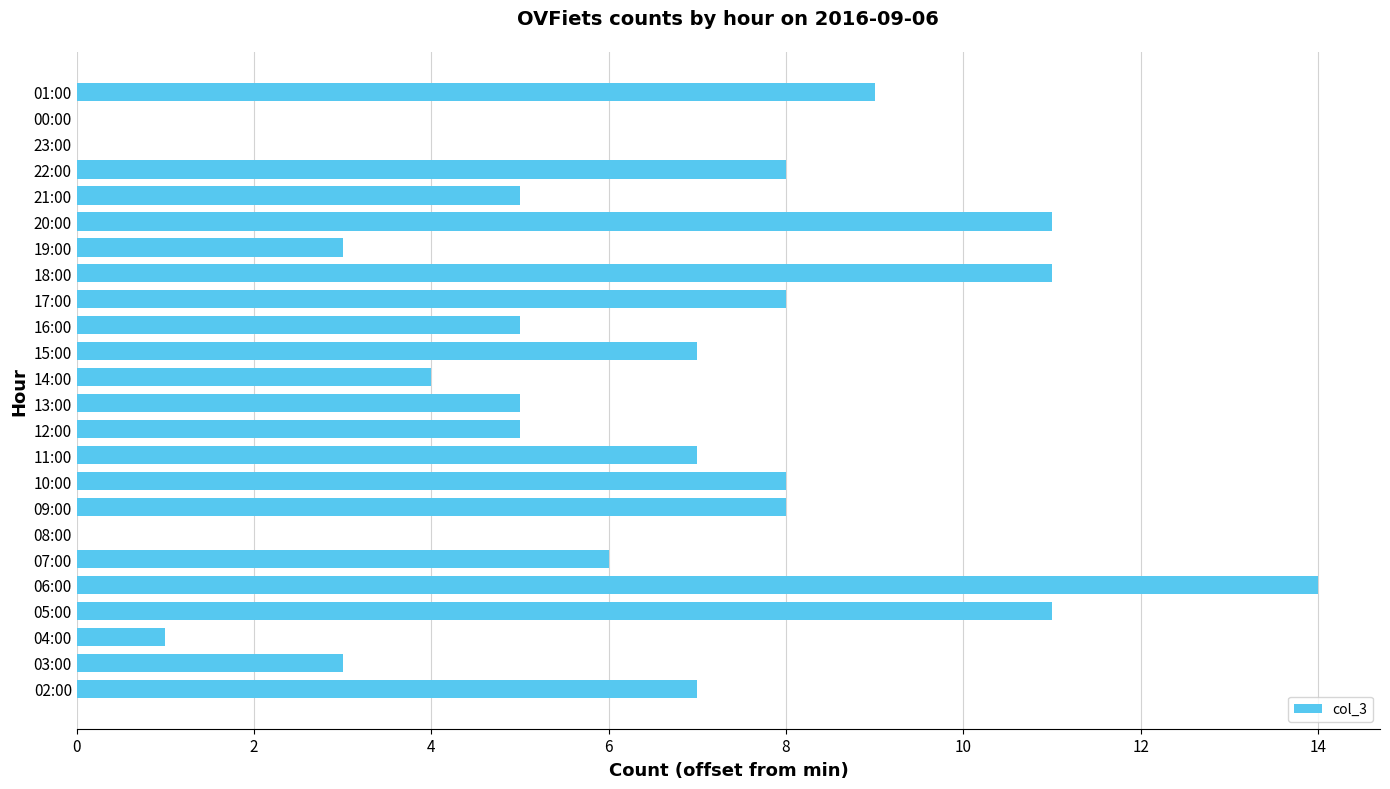

What is the greatest value displayed?

14